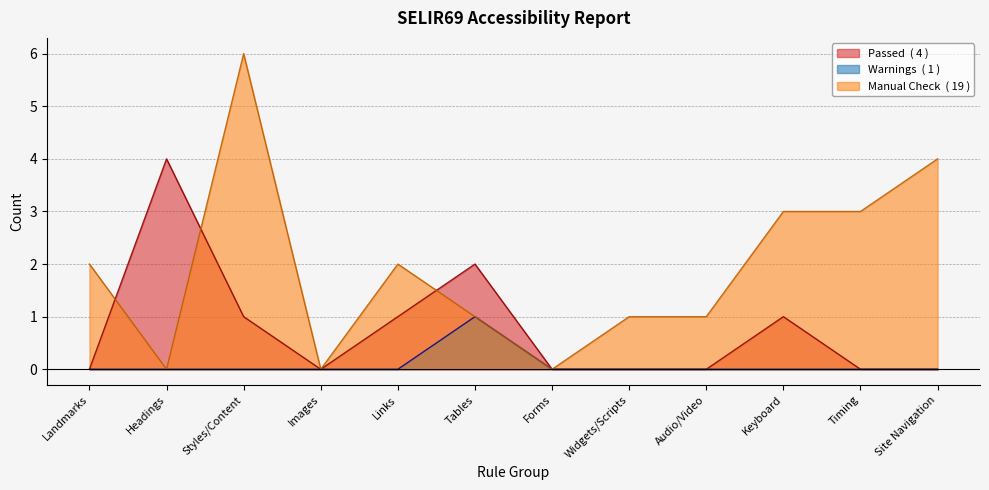

Where do Manual Check and Passed first cross each other?

Landmarks and Headings